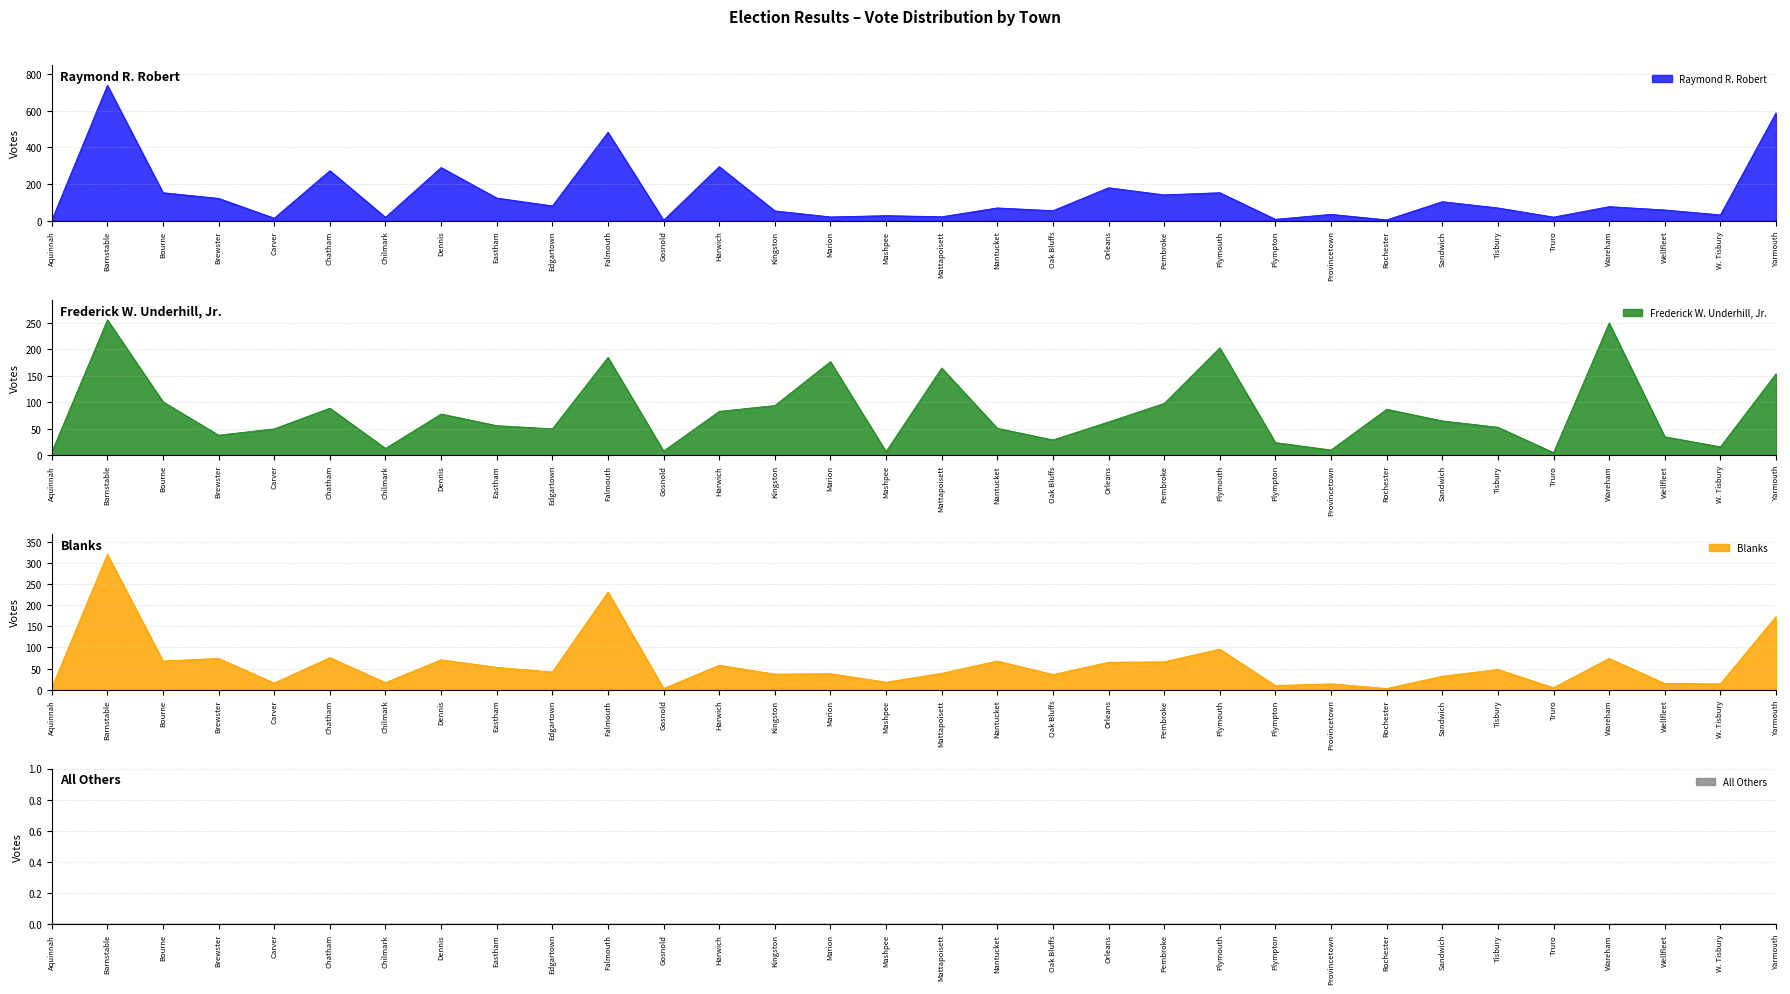

True or false: Raymond R. Robert has a value of 588 at Yarmouth.

True